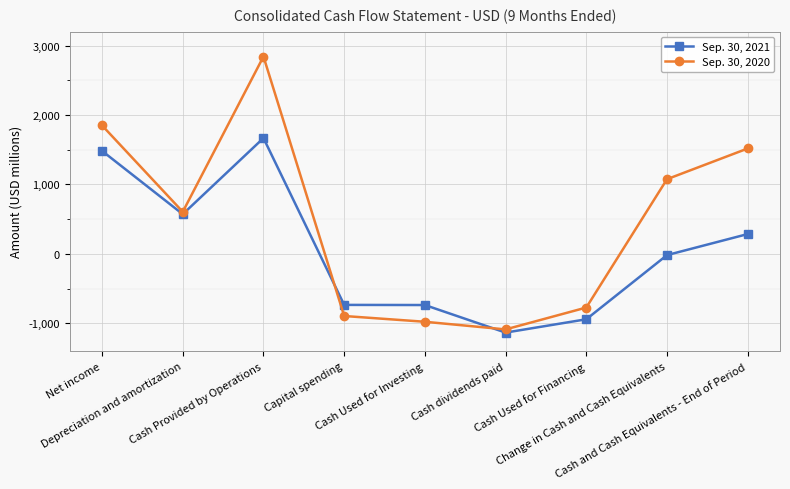

What is the average value of the Sep. 30, 2021 series?

50